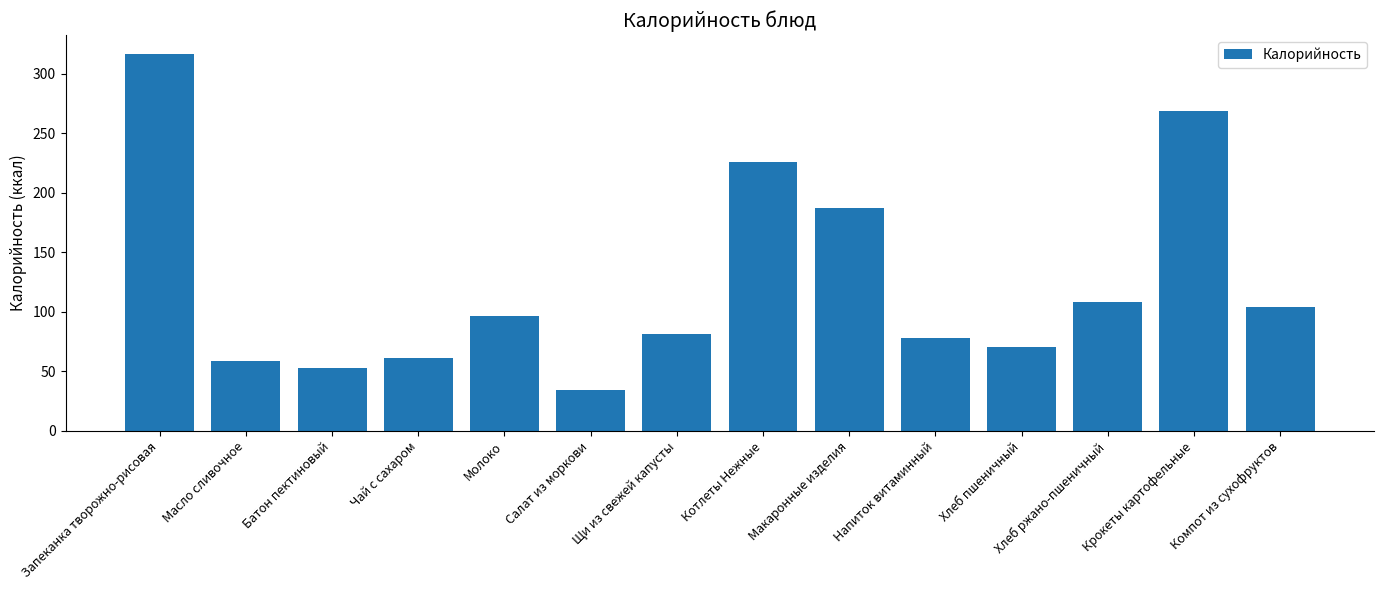

Which category has the lowest value across all series?

Салат из моркови